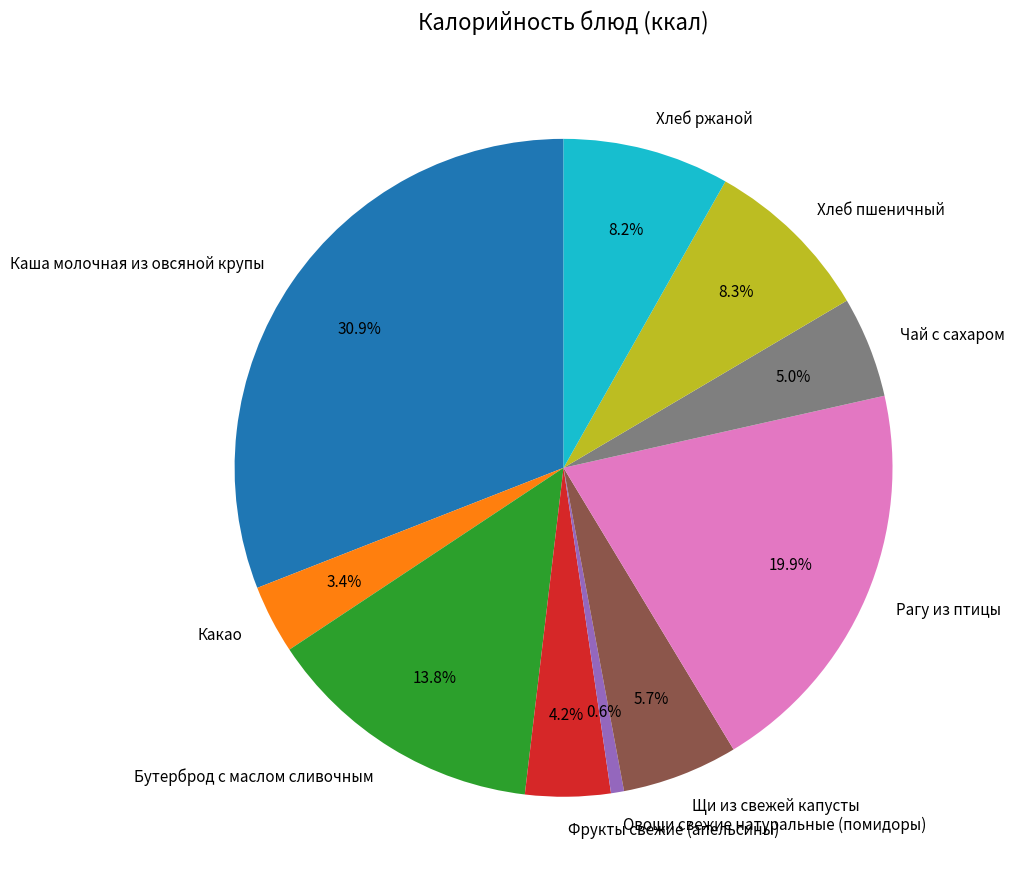

What percentage is the Каша молочная из овсяной крупы slice, to the nearest percent?

31%